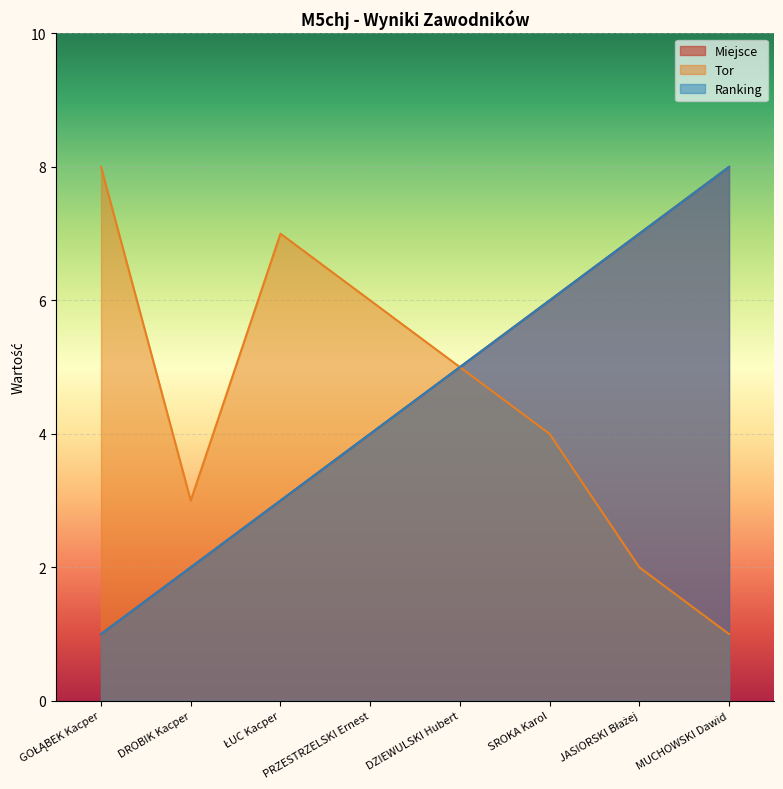

At which label is Ranking closest to 4?

PRZESTRZELSKI Ernest